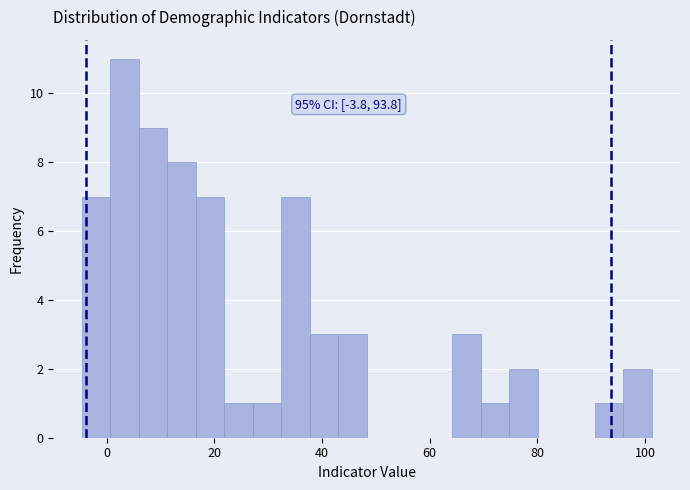

Read against the x-axis, roughly where is the centre of the tallest bar?

4